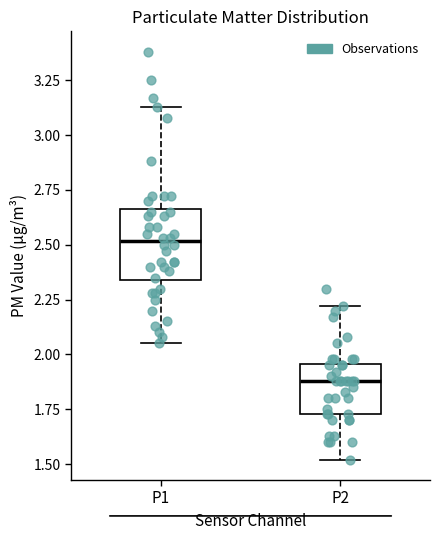

Reading left to right, read every box against the y-axis: the position of its median line, the range the box covers, and the ends of its whiskers. The values are not printed on the chart, so give them approximately, as read against the axis.

P1: median 2.50, box 2.35 to 2.65, whiskers 2.05 to 3.15
P2: median 1.90, box 1.75 to 1.95, whiskers 1.50 to 2.20